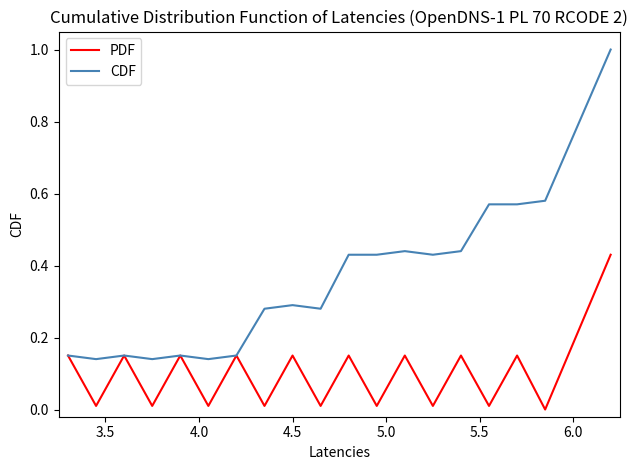

How many series are shown in this chart?

2